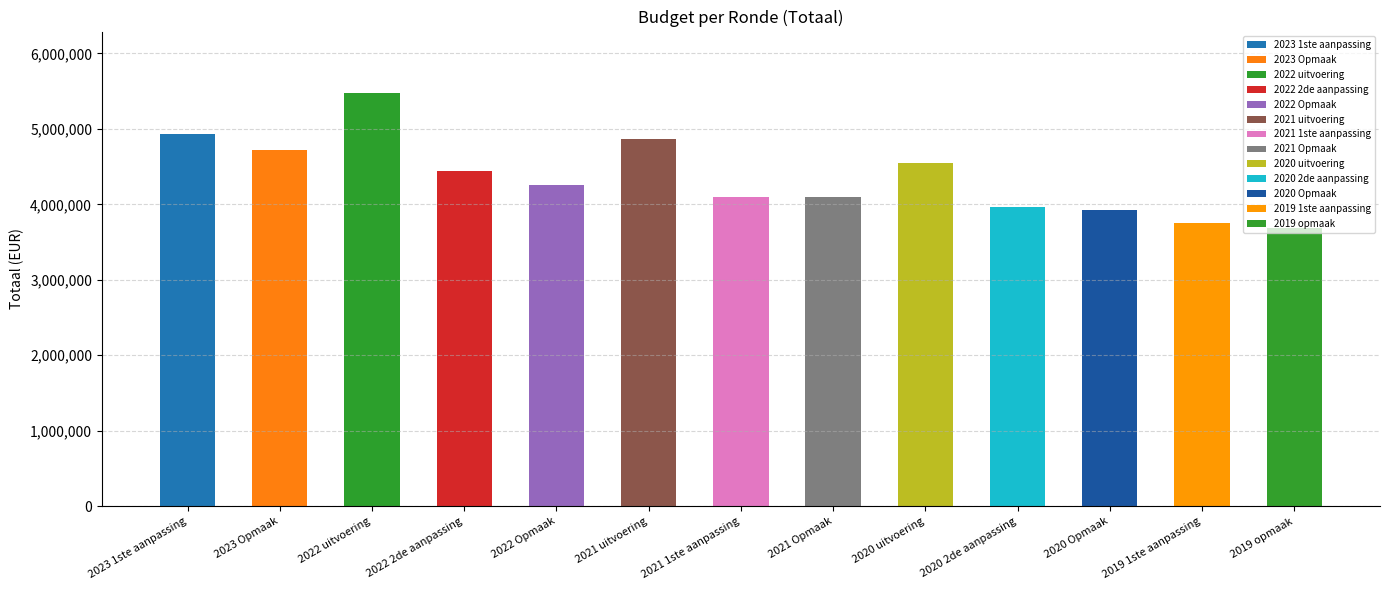

List the labels in order of value, smallest first.

2019 opmaak, 2019 1ste aanpassing, 2020 Opmaak, 2020 2de aanpassing, 2021 Opmaak, 2021 1ste aanpassing, 2022 Opmaak, 2022 2de aanpassing, 2020 uitvoering, 2023 Opmaak, 2021 uitvoering, 2023 1ste aanpassing, 2022 uitvoering